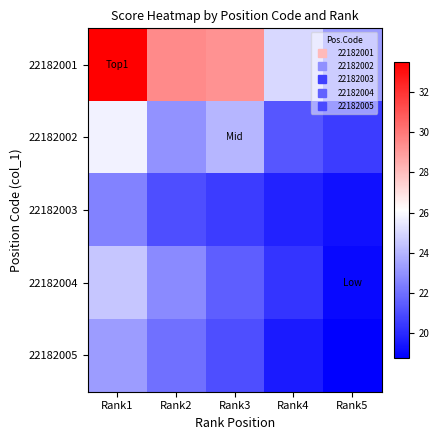

List the series in order of their peak value, lowest first.

22182003, 22182005, 22182004, 22182002, 22182001